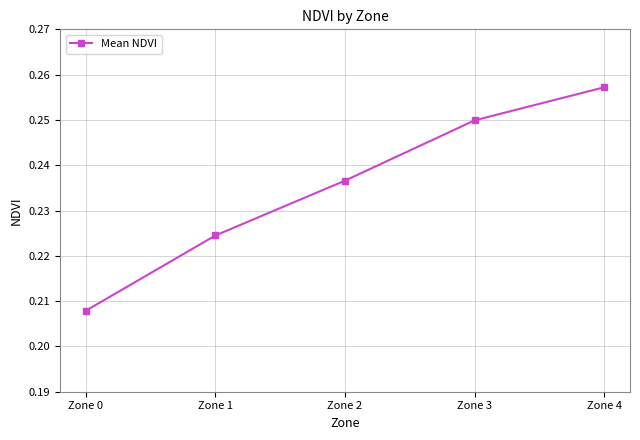

How many series are shown in this chart?

1